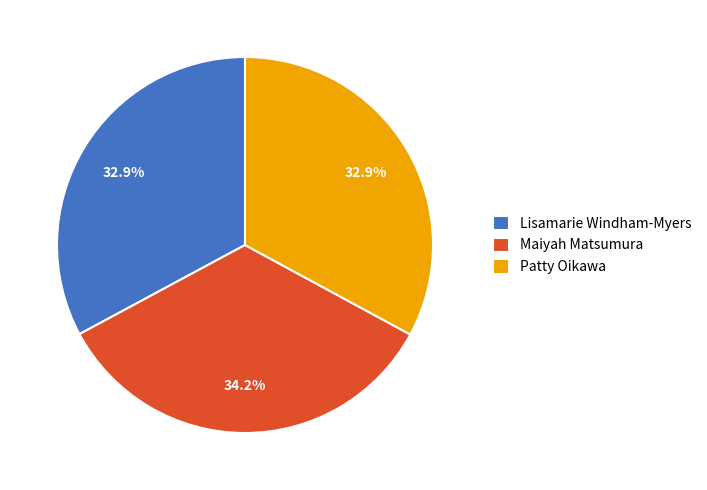

True or false: Patty Oikawa accounts for 27% of the total.

False